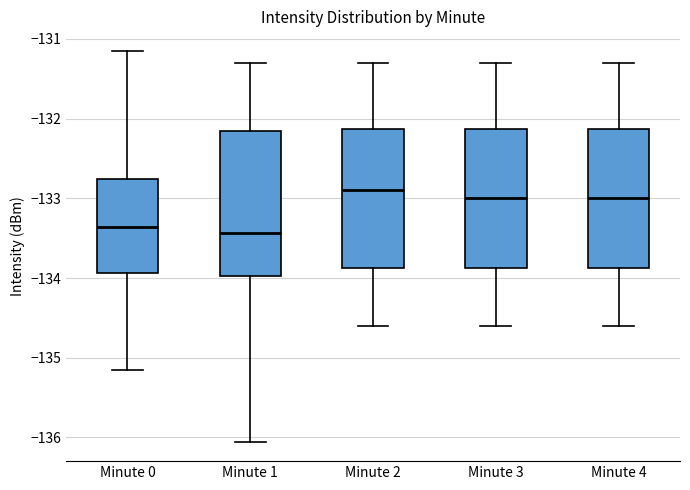

Reading left to right, transcribe this box plot: for each box, give where its median line is, the range the box spans, and where its two whiskers end, as read against the y-axis. The values are not printed on the chart, so give them approximately, as read against the axis.

Minute 0: median -133.4, box -133.9 to -132.8, whiskers -135.2 to -131.1
Minute 1: median -133.4, box -134.0 to -132.2, whiskers -136.1 to -131.3
Minute 2: median -132.9, box -133.9 to -132.1, whiskers -134.6 to -131.3
Minute 3: median -133.0, box -133.9 to -132.1, whiskers -134.6 to -131.3
Minute 4: median -133.0, box -133.9 to -132.1, whiskers -134.6 to -131.3